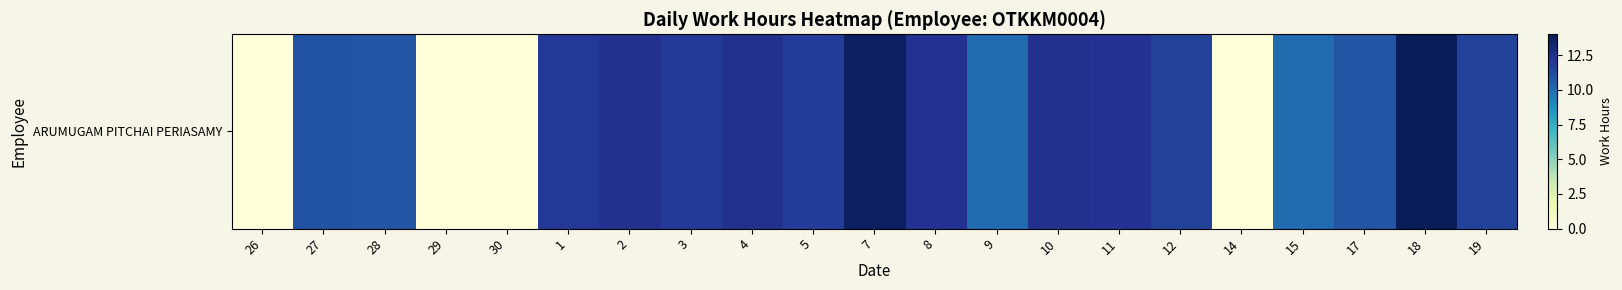

What is the sum of all values?

201.2